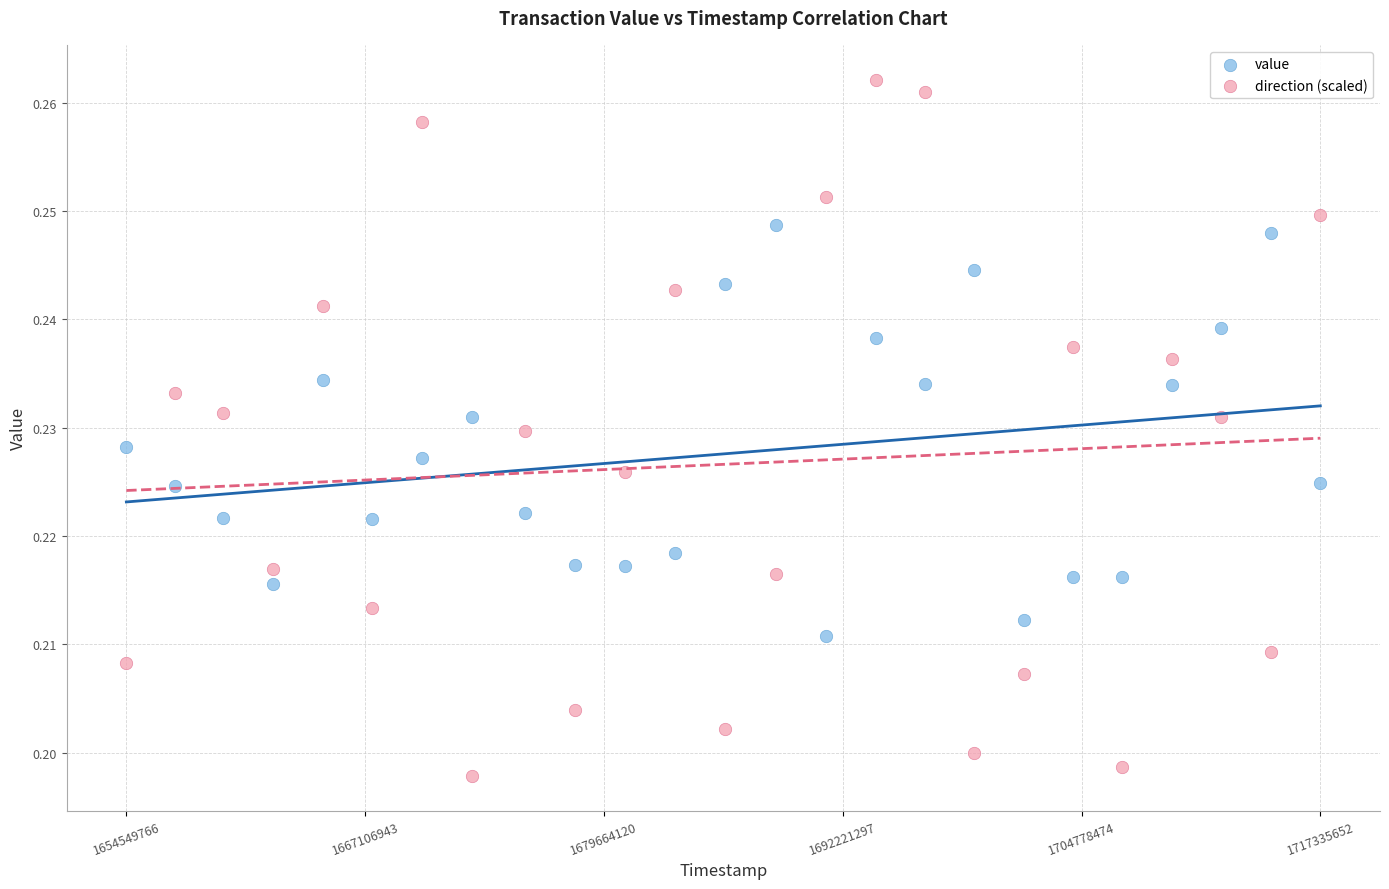

Which series has the largest Y range (max minus min)?

direction (scaled)